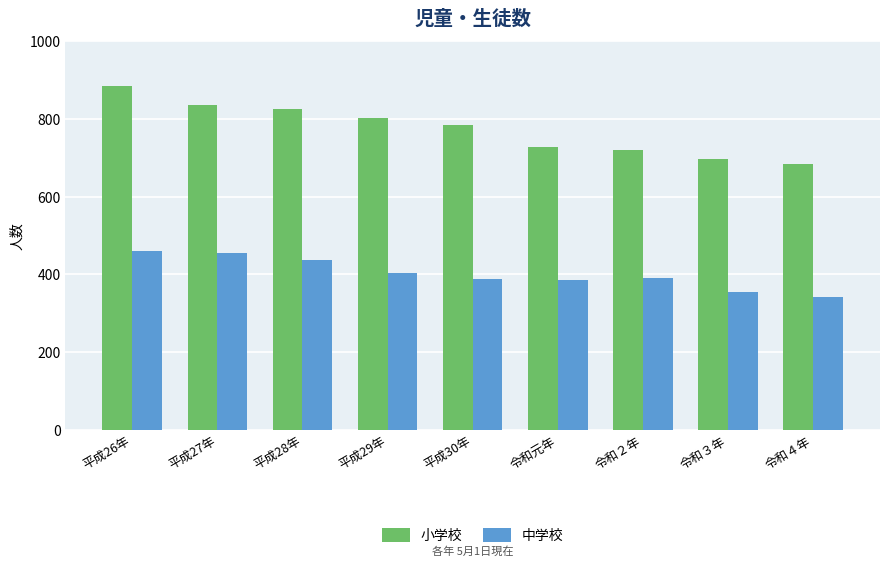

What value does the 中学校 series have at 令和４年, to the nearest 5?

340